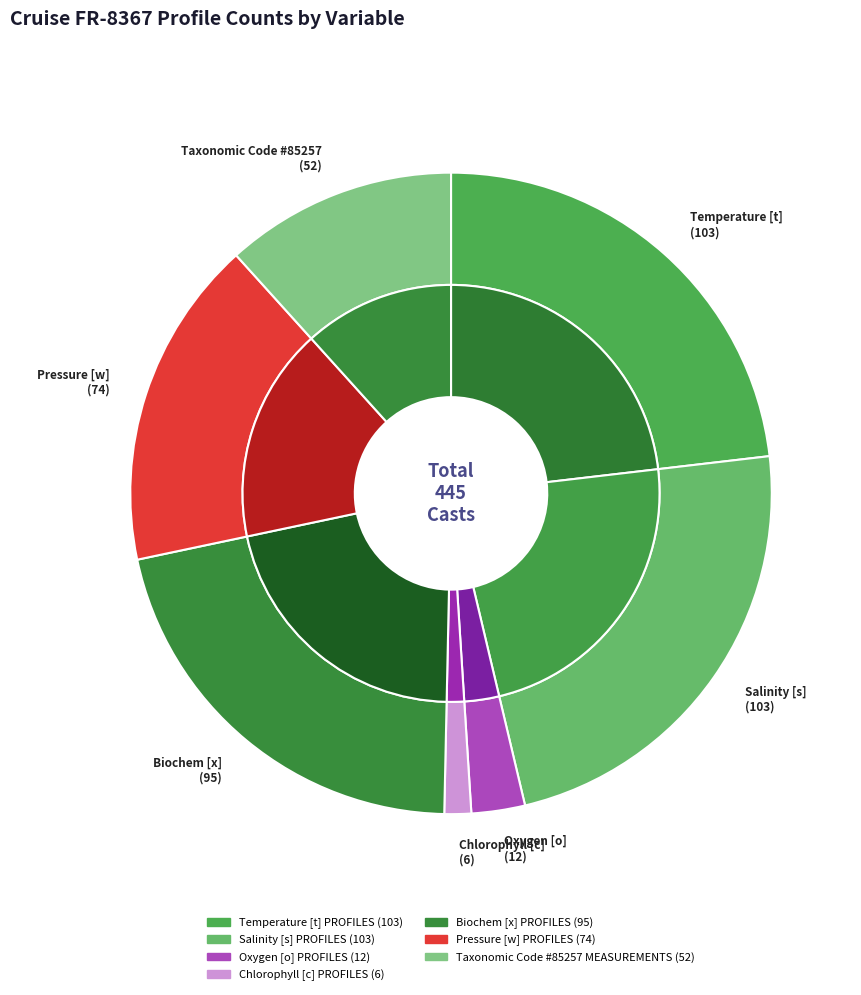

Count the number of slices in the pie.

7